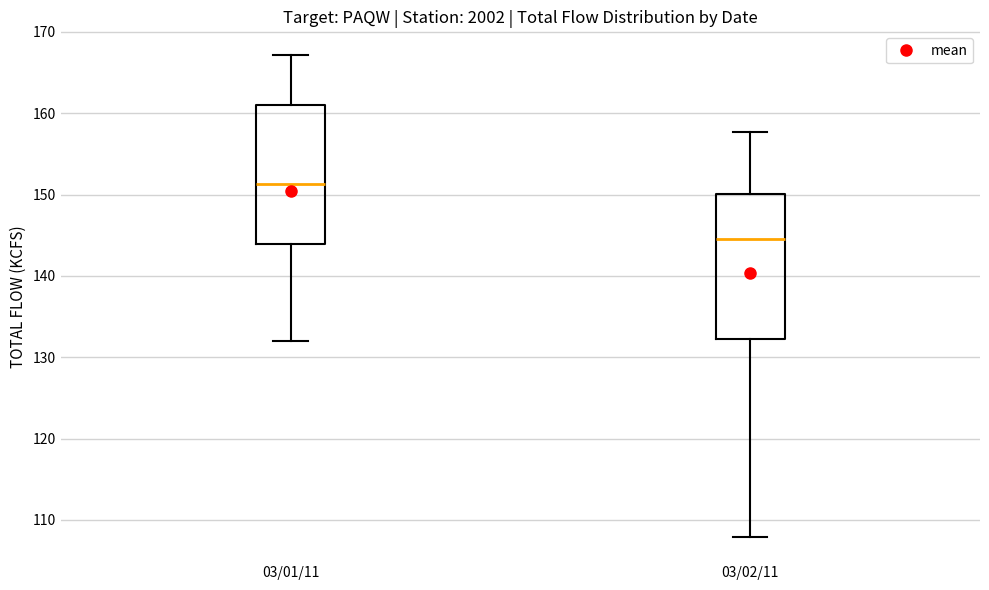

Reading left to right, transcribe this box plot: for each box, give where its median line is, the range the box spans, and where its two whiskers end, as read against the y-axis. The values are not printed on the chart, so give them approximately, as read against the axis.

03/01/11: median 151, box 144 to 161, whiskers 132 to 167
03/02/11: median 145, box 132 to 150, whiskers 108 to 158